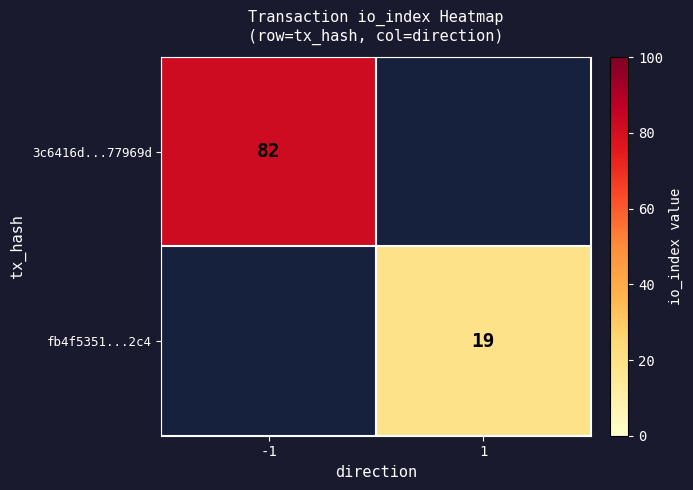

Is it true that fb4f5351...2c4 equals 34 at 1?

False